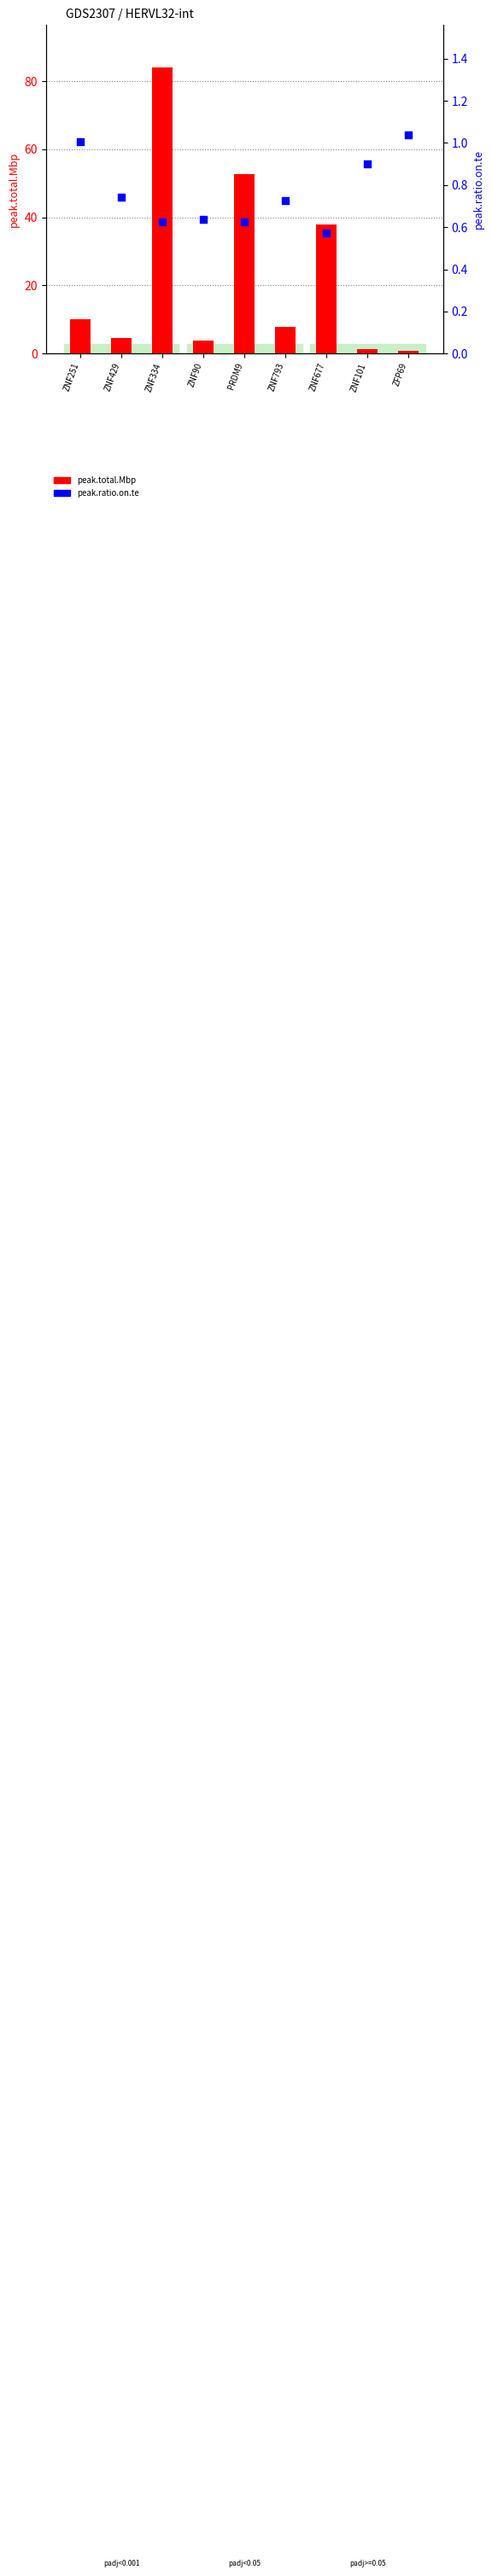

Which series reaches the maximum Y coordinate?

peak.total.Mbp